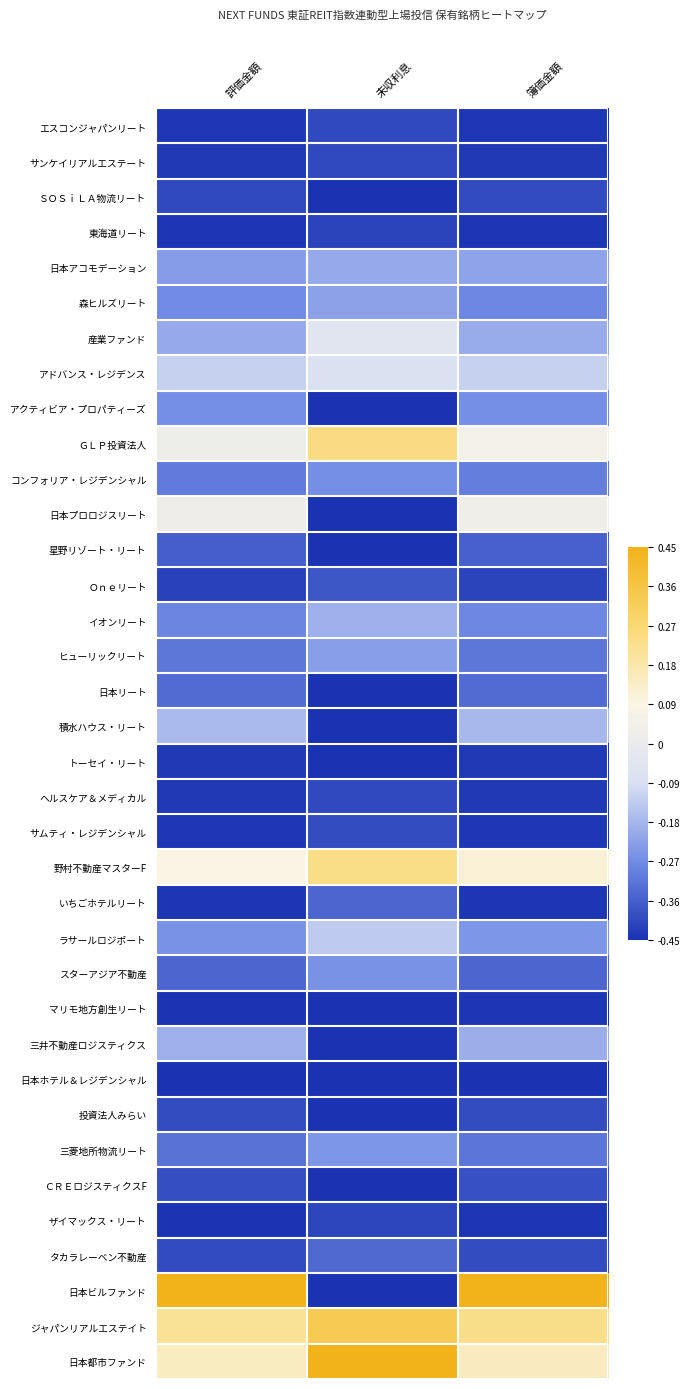

At which category does the chart reach its peak across all series?

評価金額